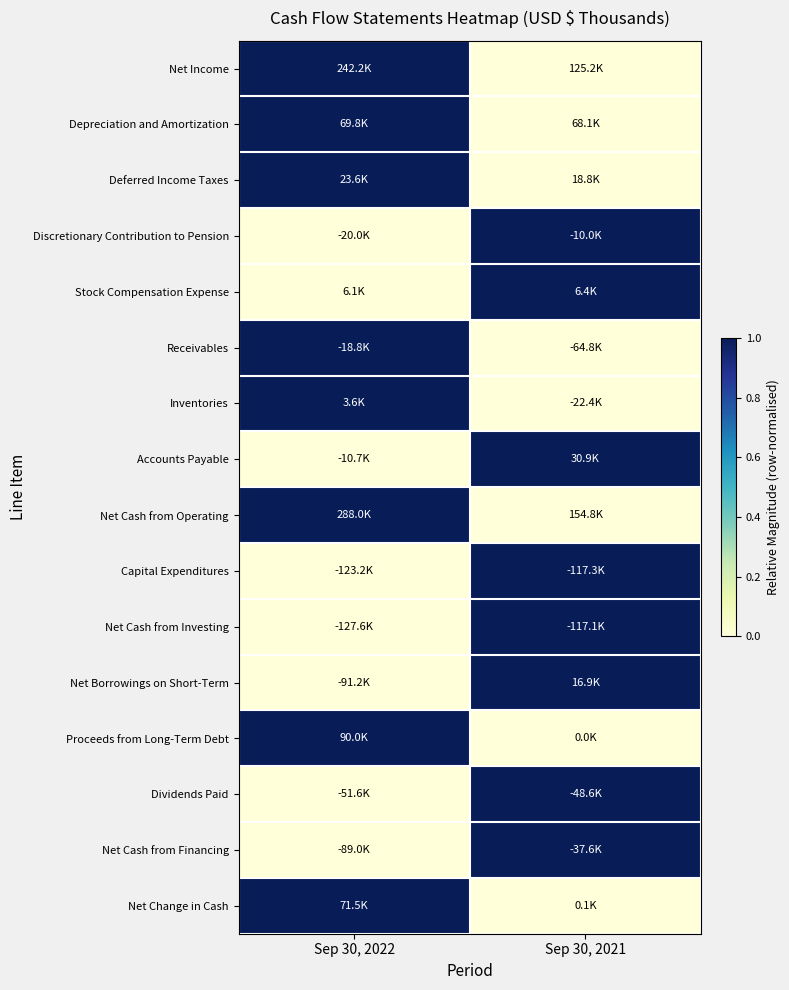

What is the total value across all series at Sep 30, 2022?

8